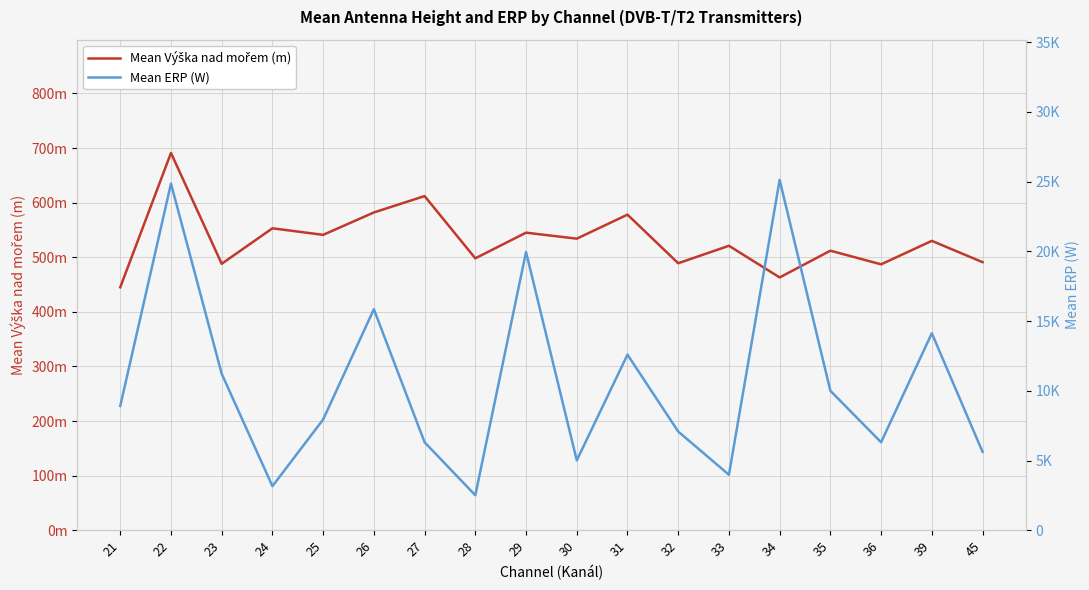

Which series has the largest range (max minus min)?

Mean ERP (W)